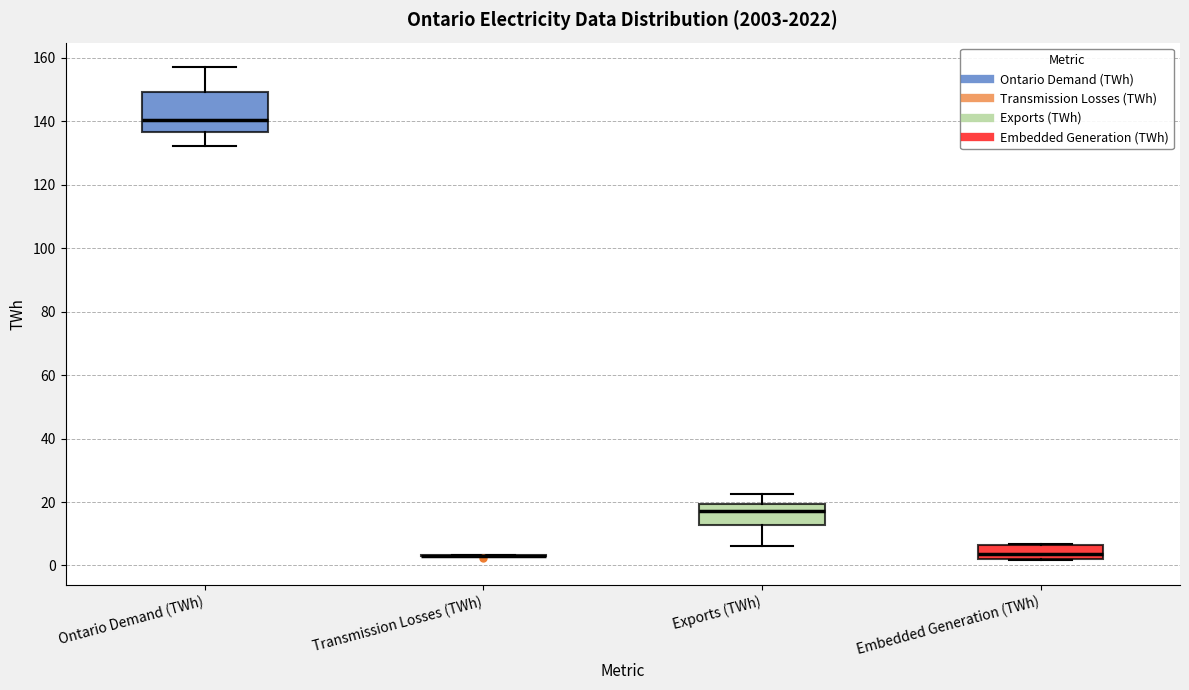

Where is the lower edge of the box for Embedded Generation (TWh) on the y-axis? The values are not printed on the chart, so give them approximately, as read against the axis.

2